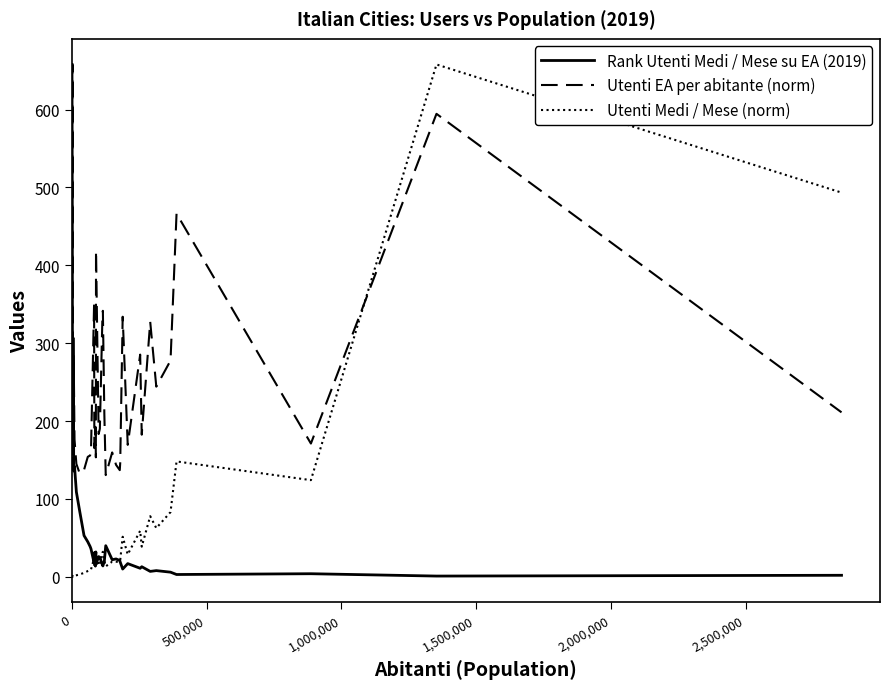

What is the minimum value shown in the chart?

0.1